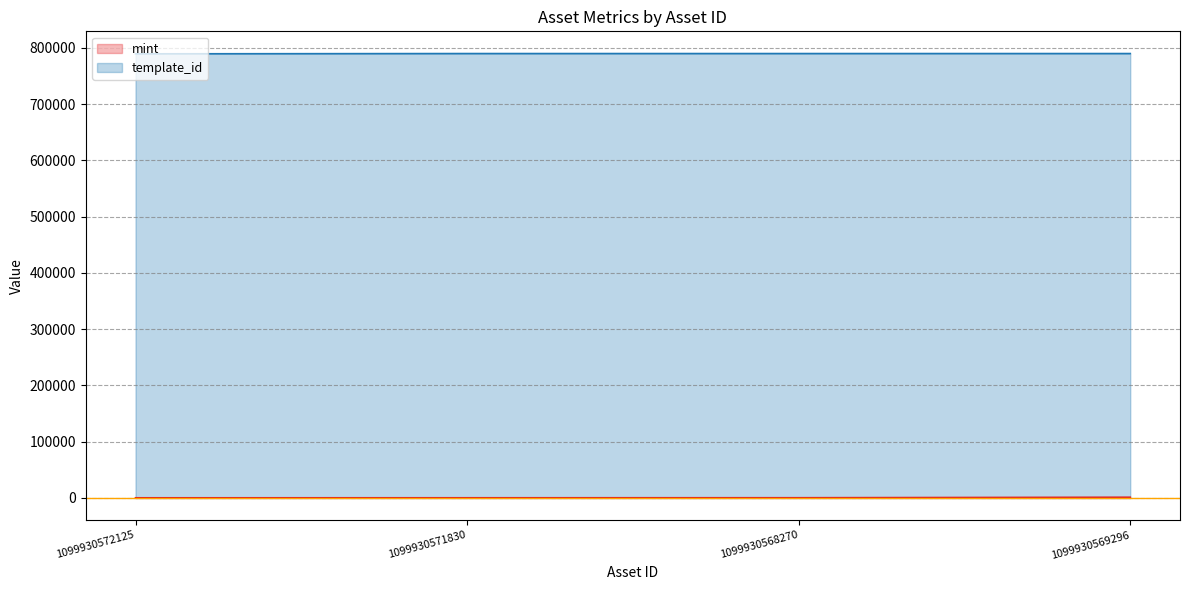

What is the greatest value displayed?

789638